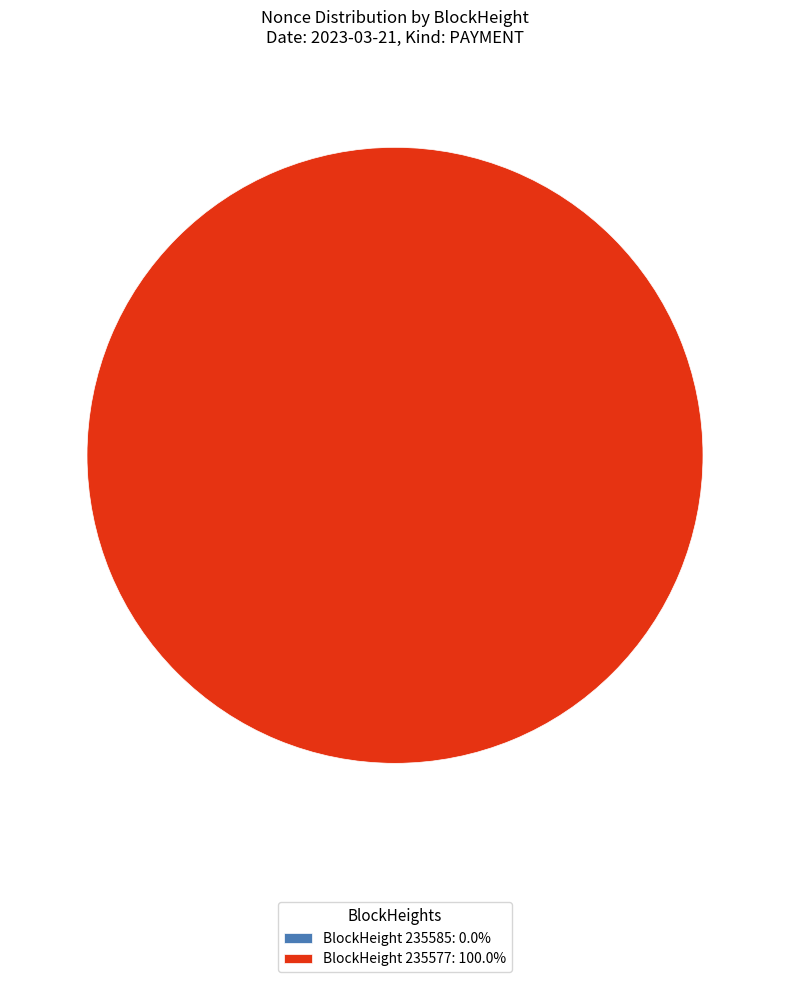

Rank the categories by value from lowest to highest.

235585, 235577